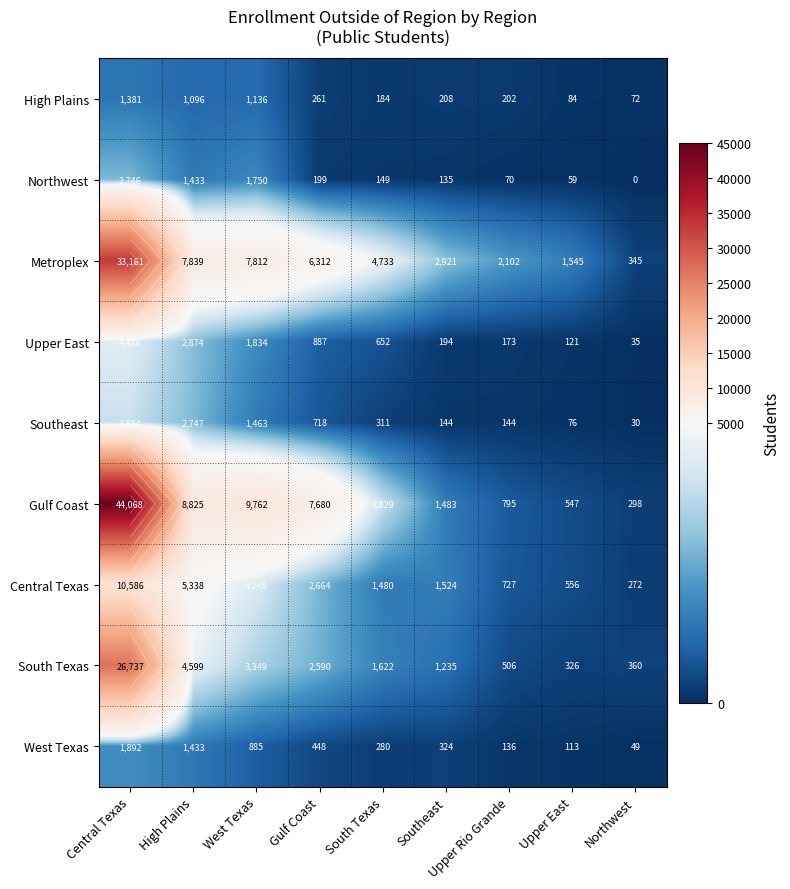

Between Central Texas and Southeast, which is larger?

Central Texas